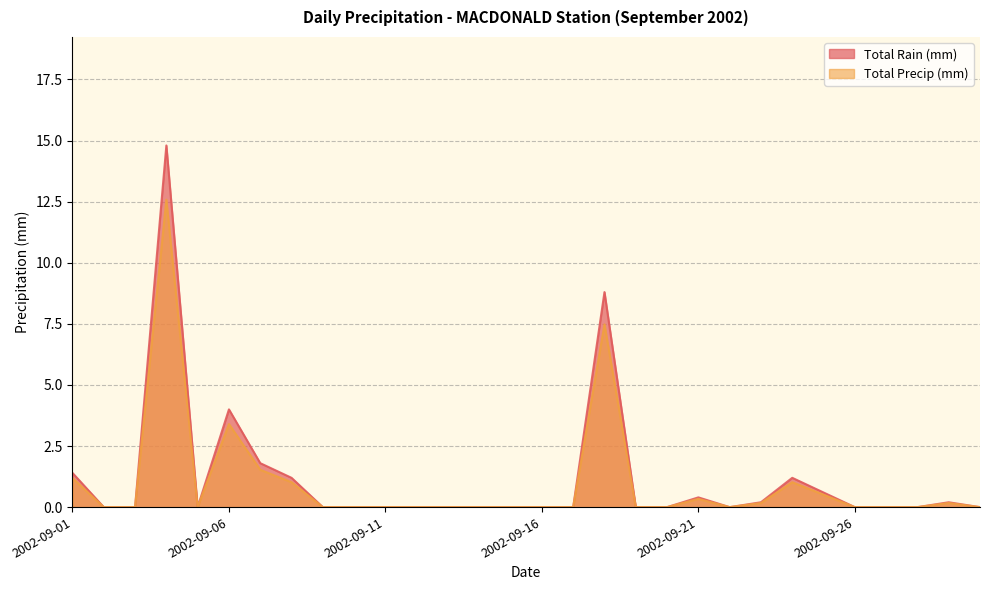

At which label is Total Rain (mm) closest to 6?

2002-09-18